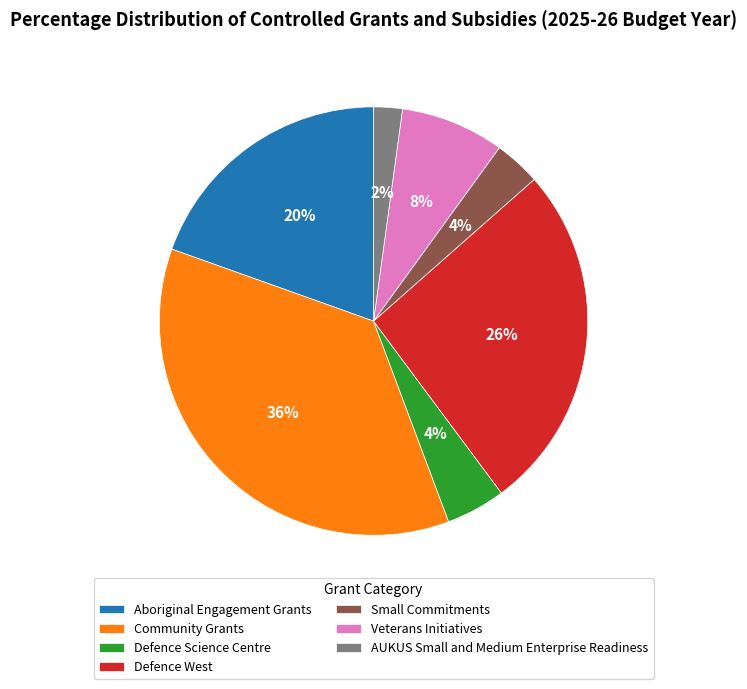

How many slices are in this pie chart?

7